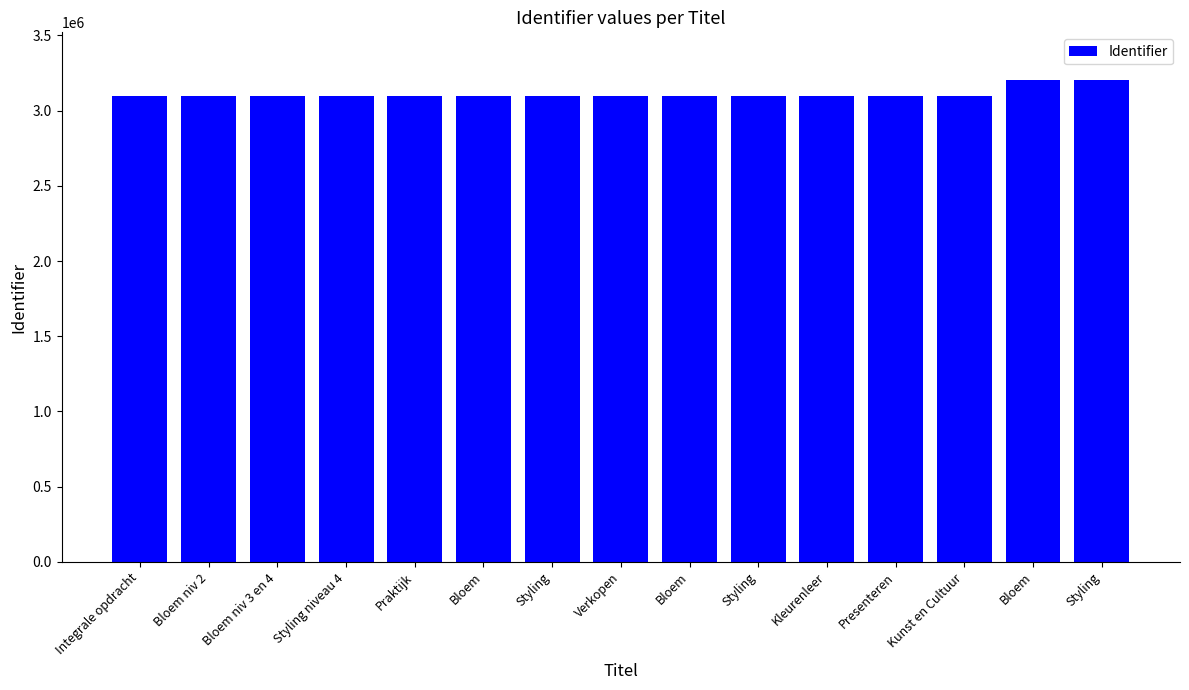

List the labels in order of value, smallest first.

Integrale opdracht, Bloem niv 2, Praktijk, Bloem, Styling, Verkopen, Bloem, Styling, Kleurenleer, Presenteren, Kunst en Cultuur, Bloem niv 3 en 4, Styling niveau 4, Styling, Bloem